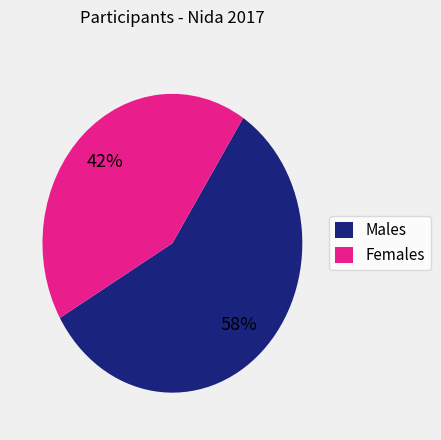

How many slices are in this pie chart?

2